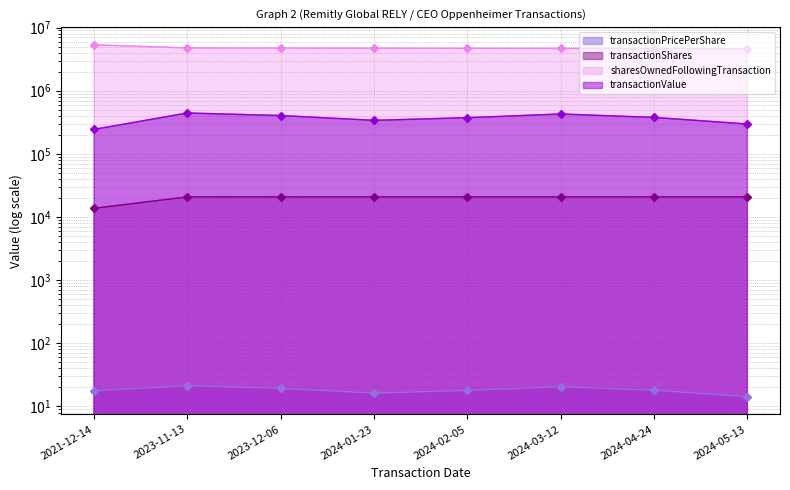

At which category does transactionPricePerShare reach its first local valley?

2024-01-23